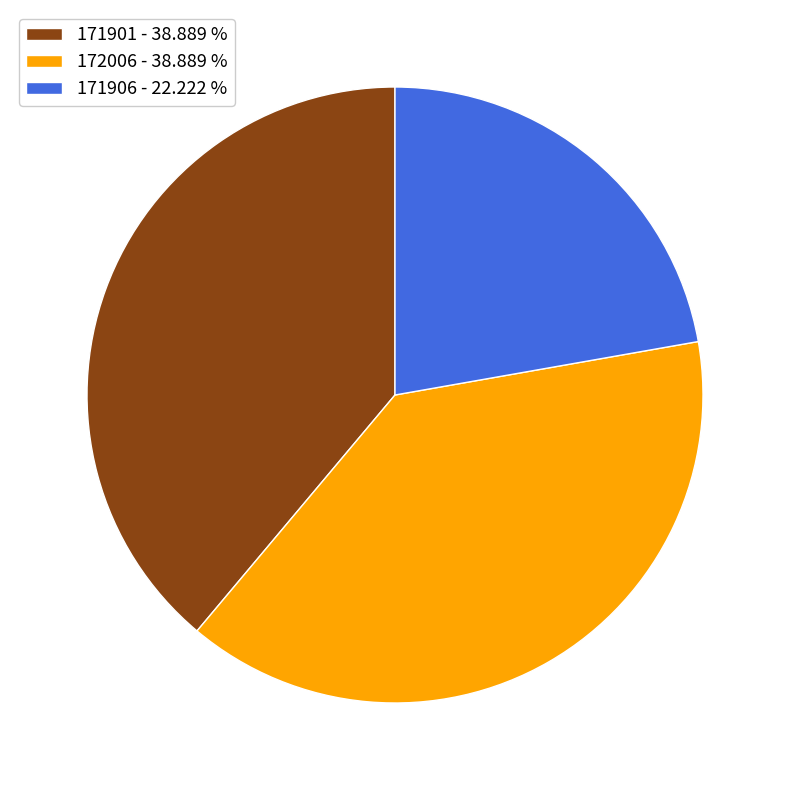

What is the smallest slice in the pie chart?

171906